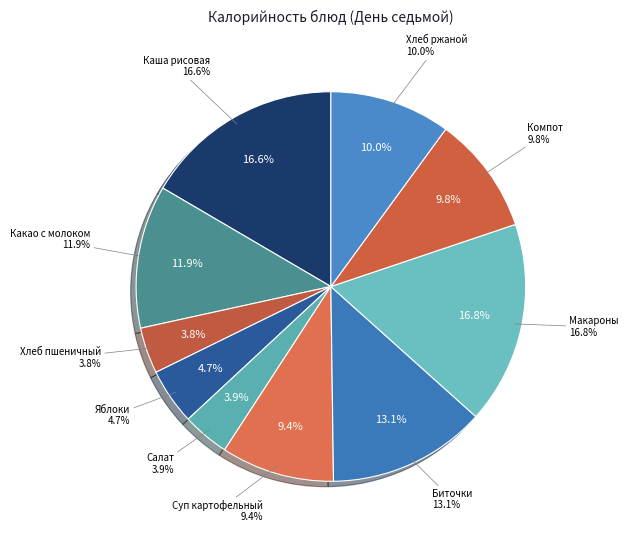

To the nearest percent, what is the difference between the largest and smallest slice percentages?

13%